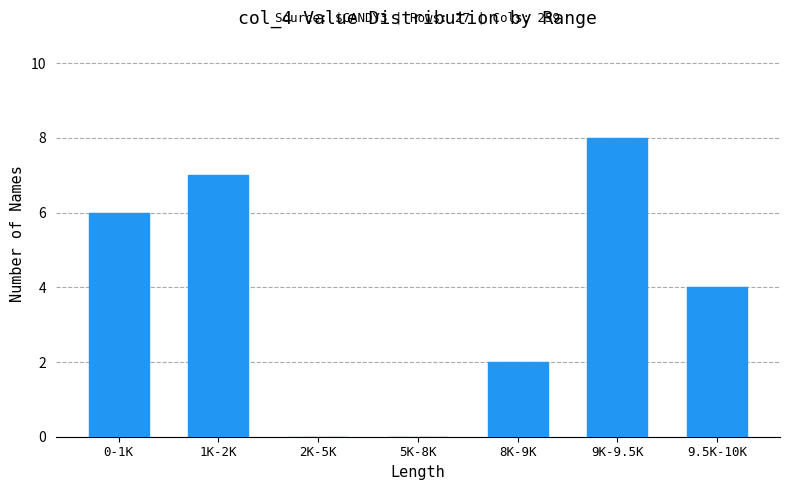

What is the ratio of the value at 1K-2K to the value at 0-1K?

1.2